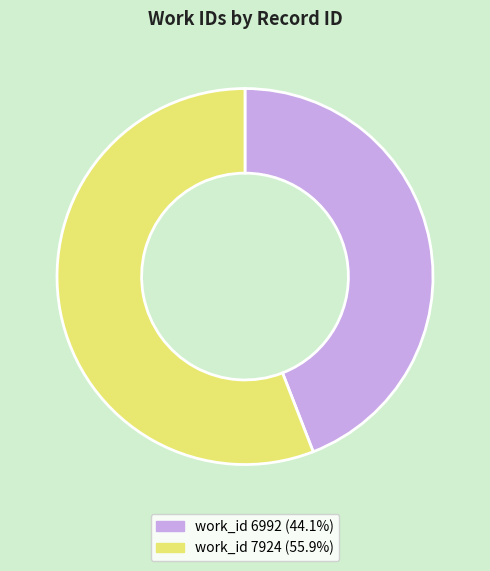

Is there any slice that represents more than half of the pie?

Yes